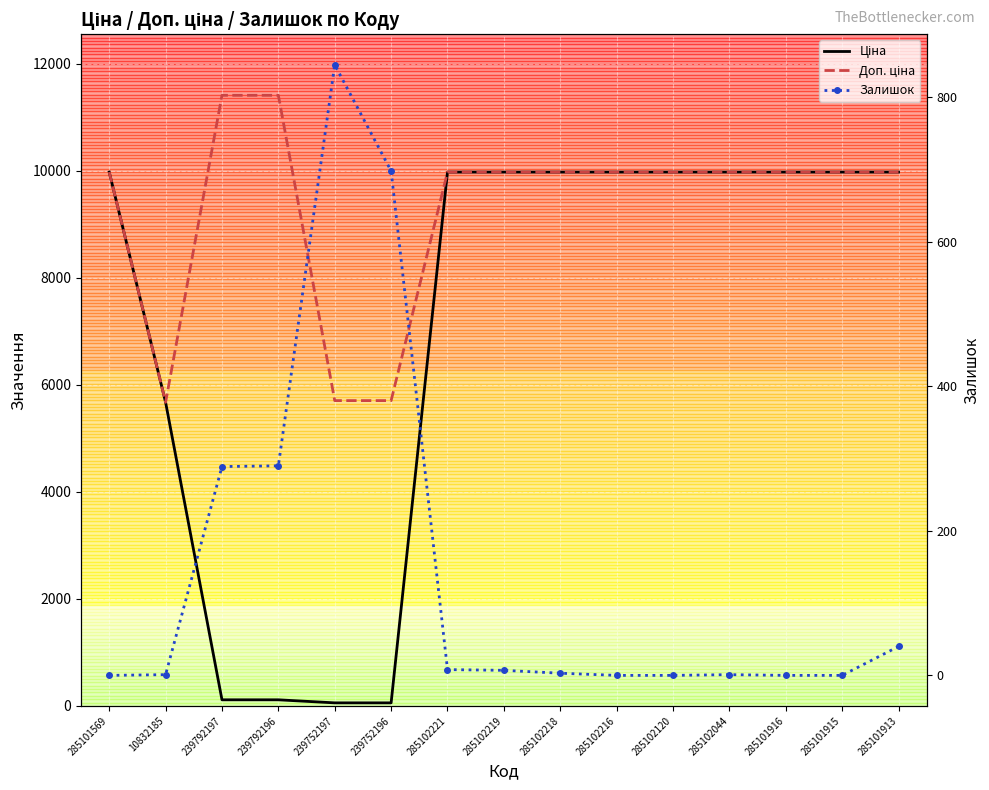

What is the difference between the maximum and minimum values in the Залишок series?

845.0